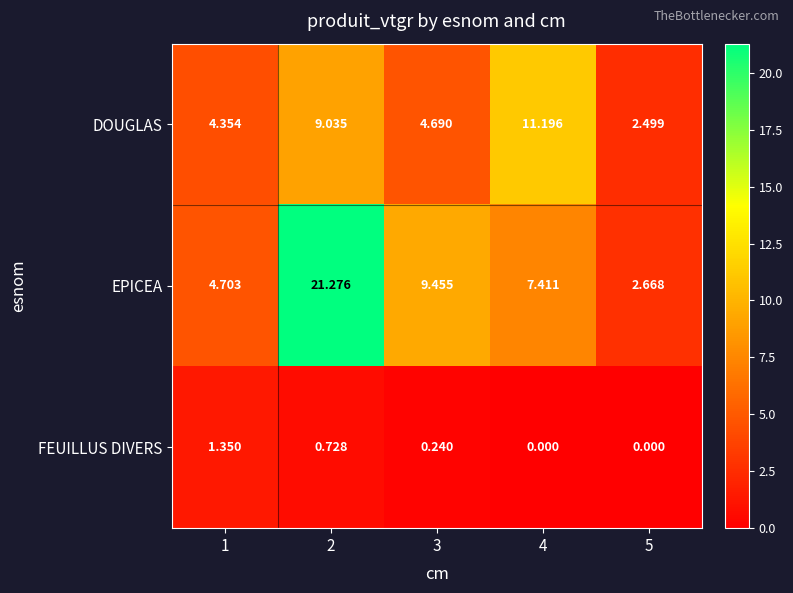

List the series in order of their peak value, highest first.

EPICEA, DOUGLAS, FEUILLUS DIVERS